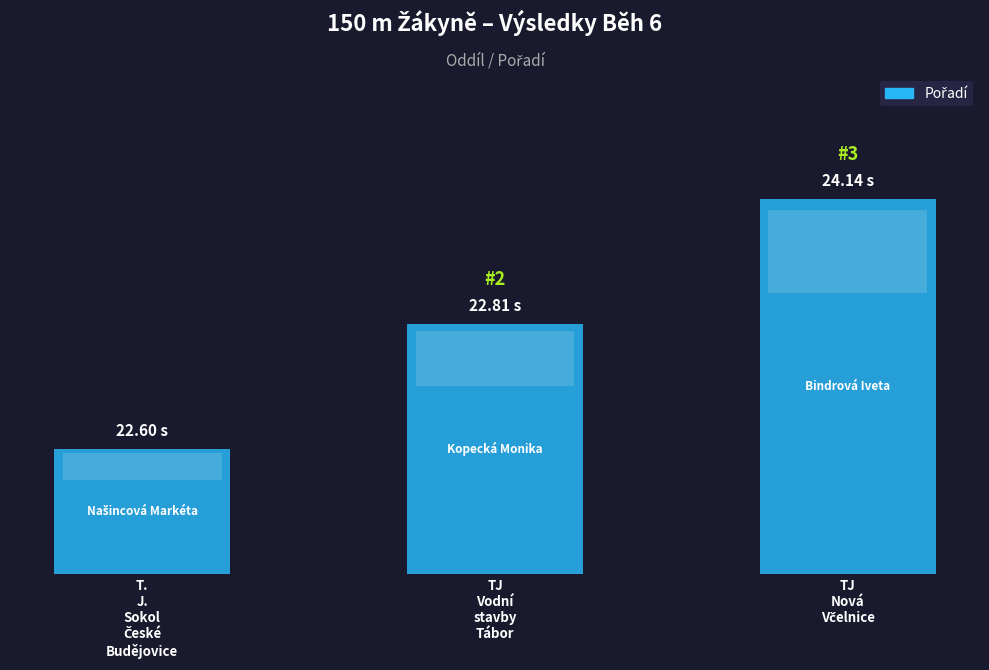

How many bars are there in total?

3